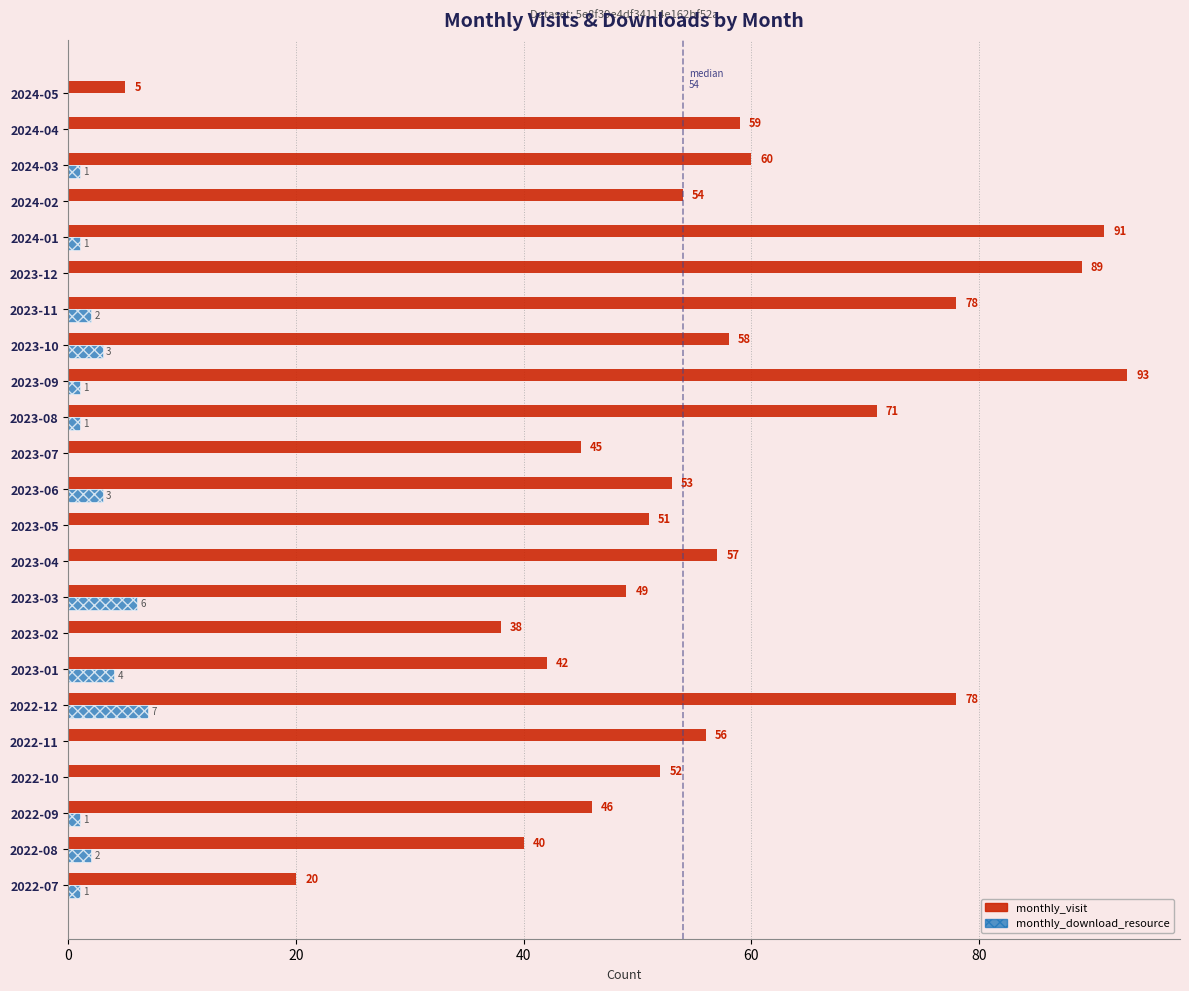

Between 2022-10 and 2023-07, which series saw the biggest shift?

monthly_visit